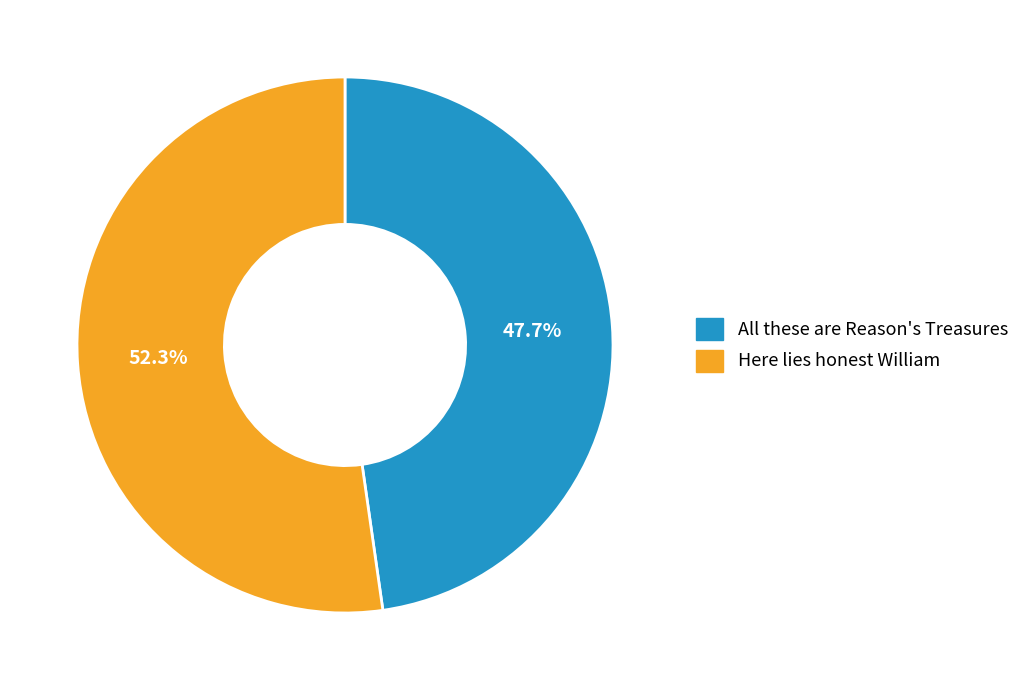

Which slice represents more than half of the pie?

Here lies honest William